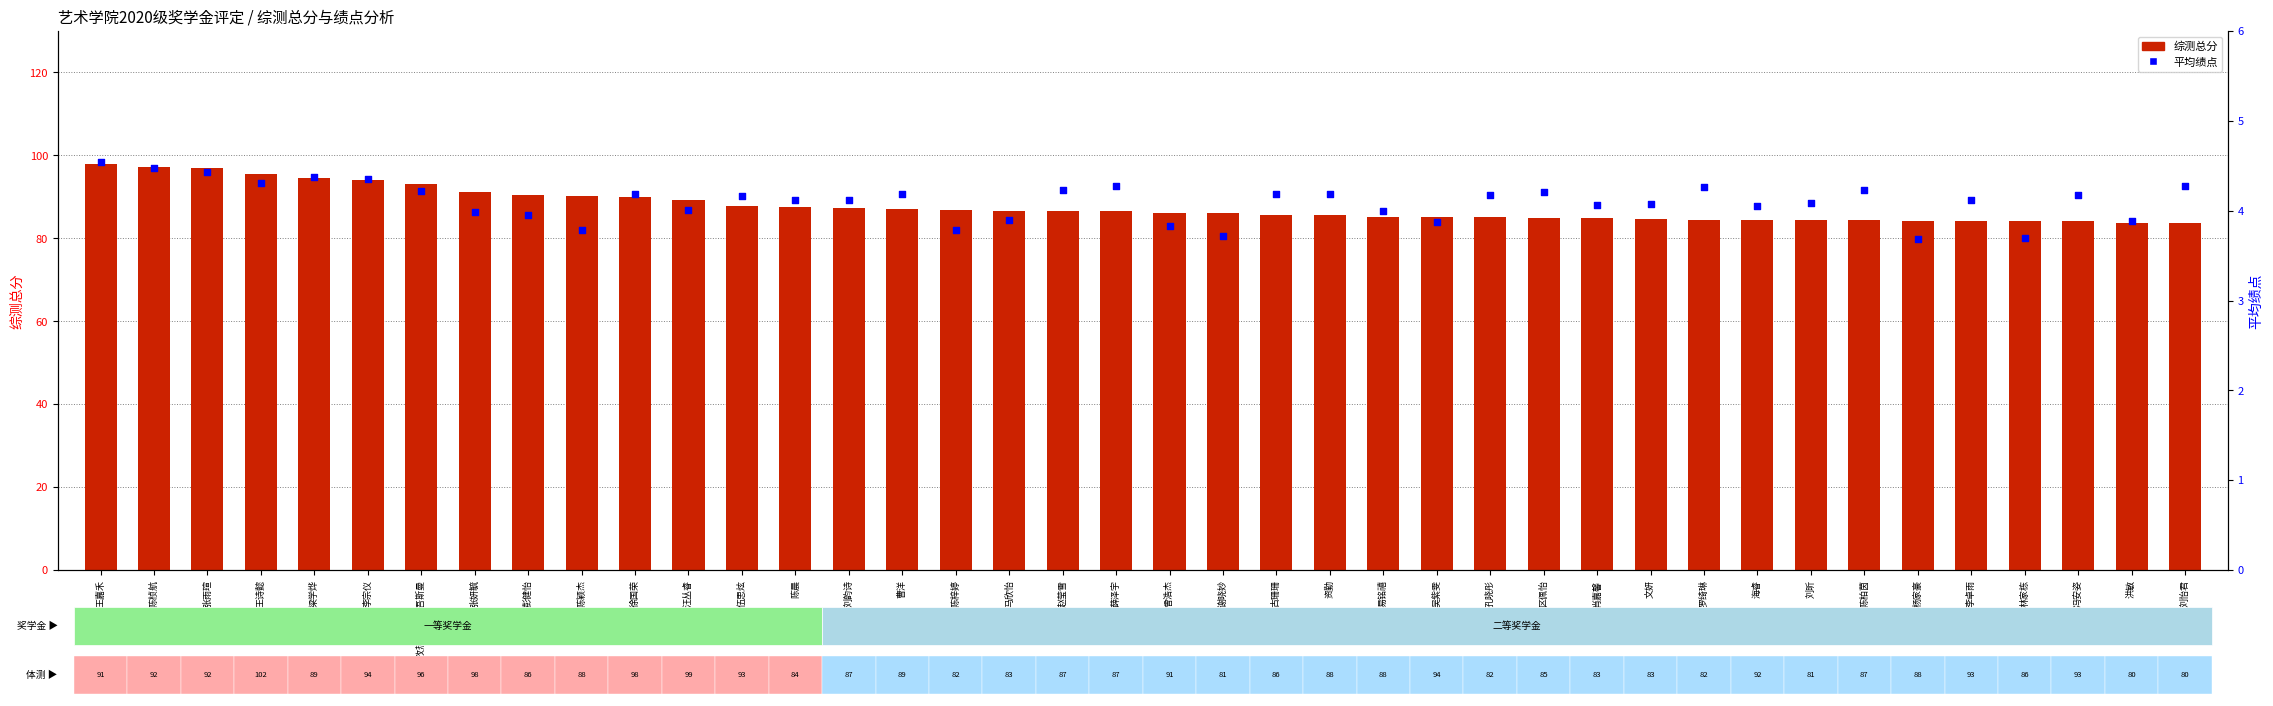

What is the total value across all series at 陈梓婷?

90.7